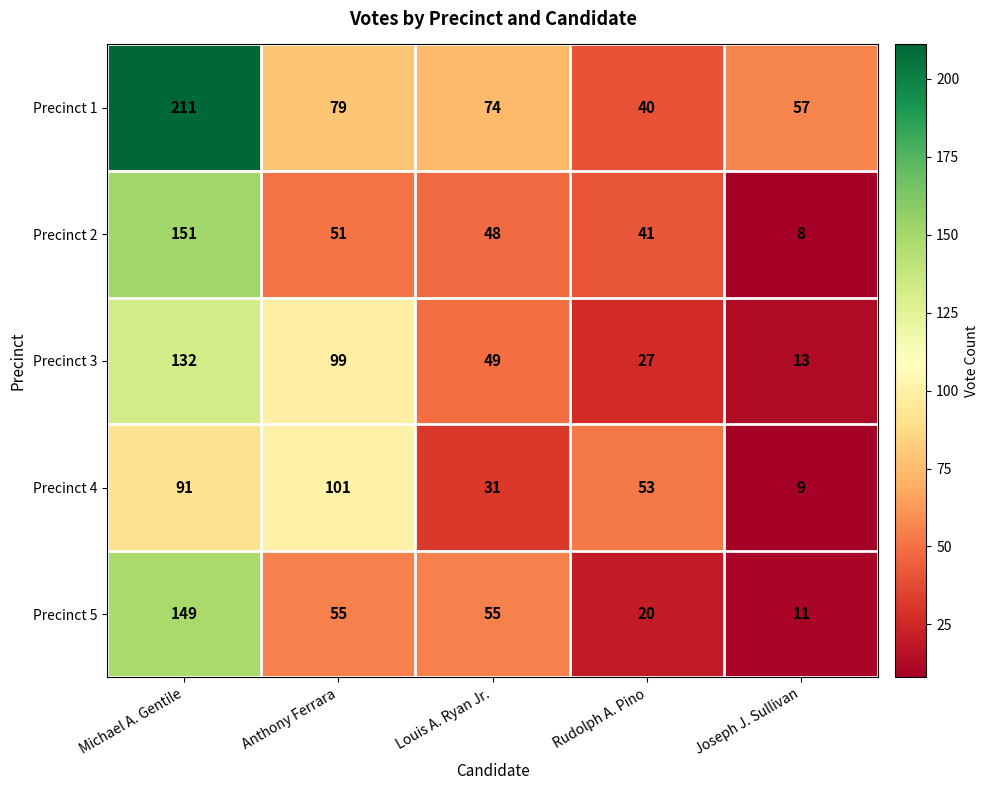

What is the greatest value displayed?

211